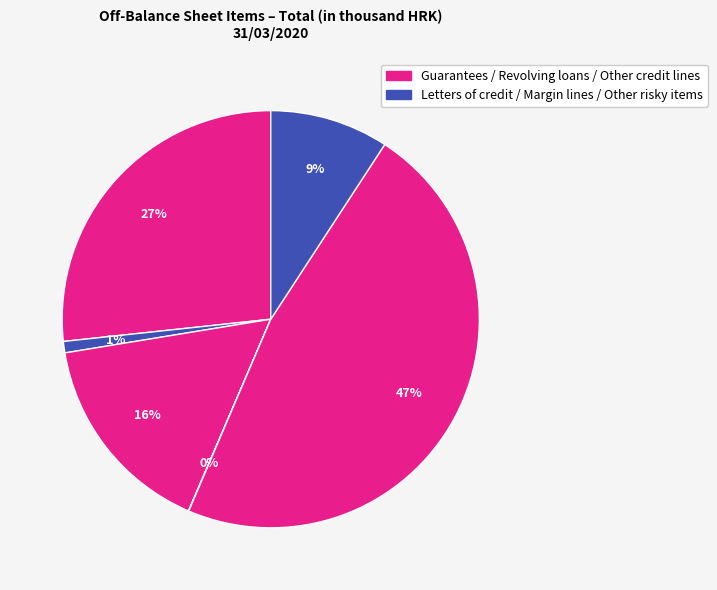

How many slices are in this pie chart?

6